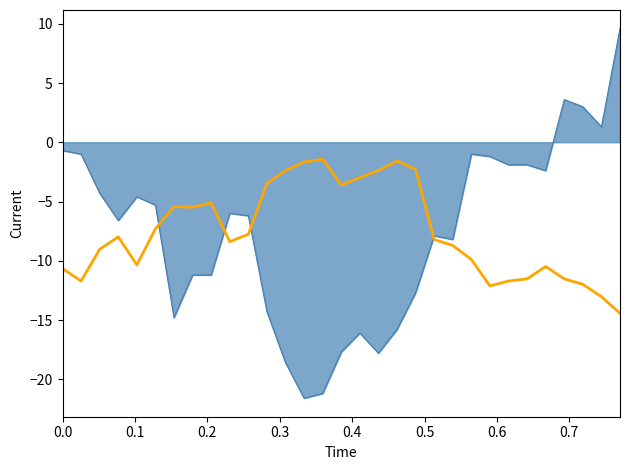

What is the maximum value shown in the chart?

9.6